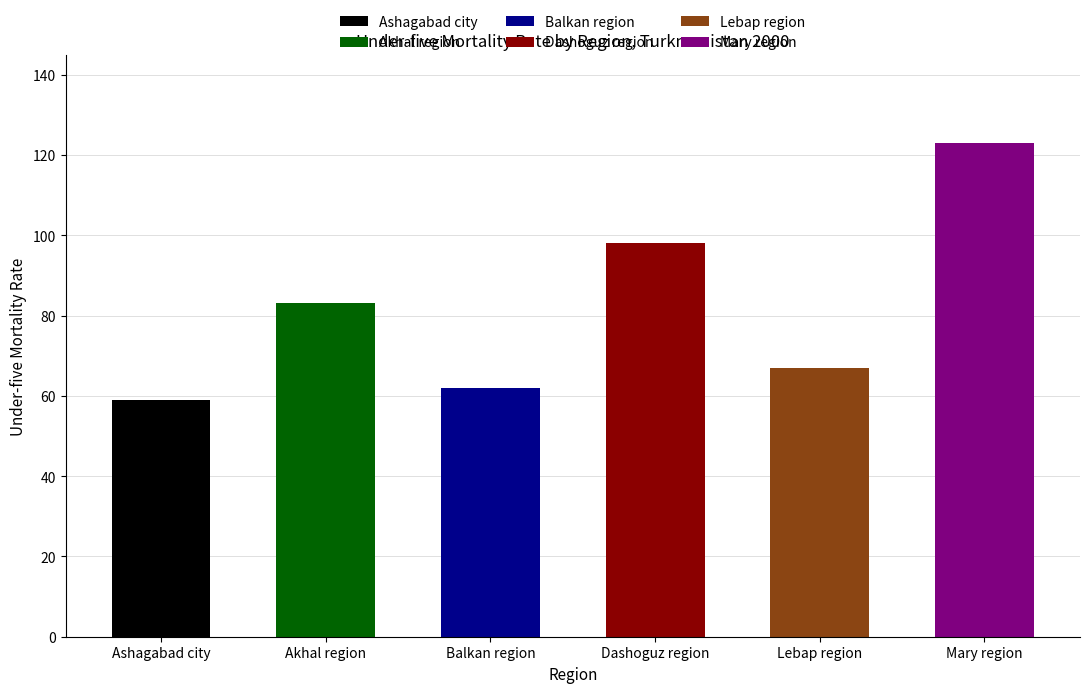

Rank the series at Value from highest to lowest value.

Mary region, Dashoguz region, Akhal region, Lebap region, Balkan region, Ashagabad city